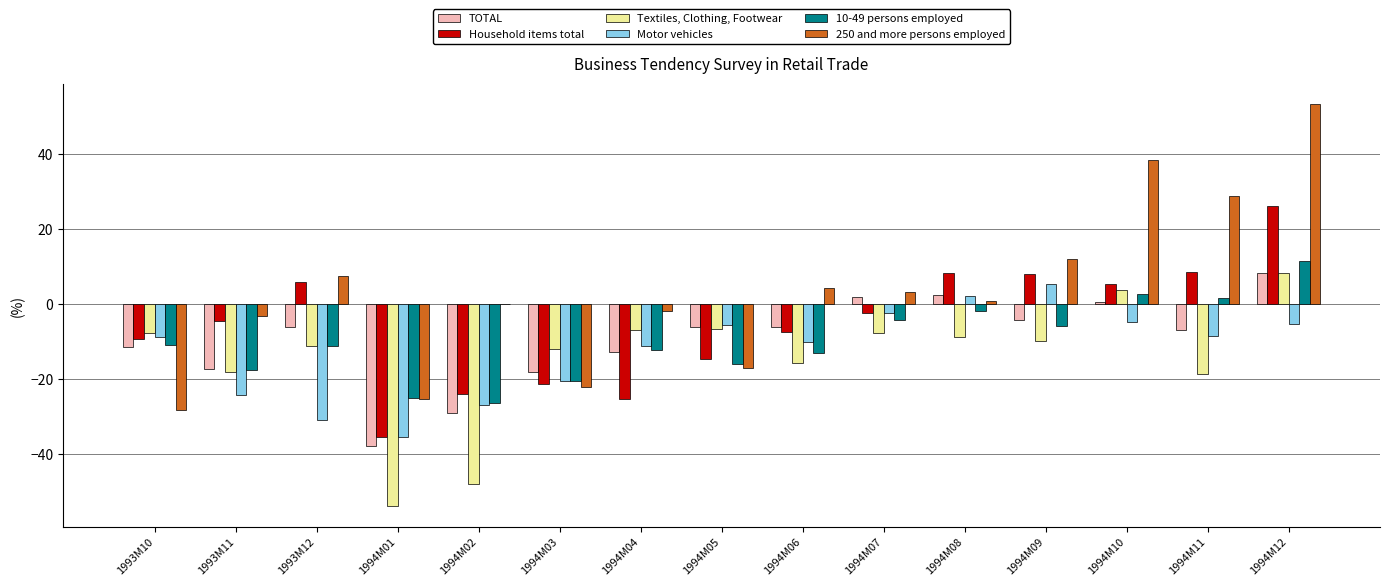

True or false: 10-49 persons employed has a value of -13.0 at 1994M06.

True